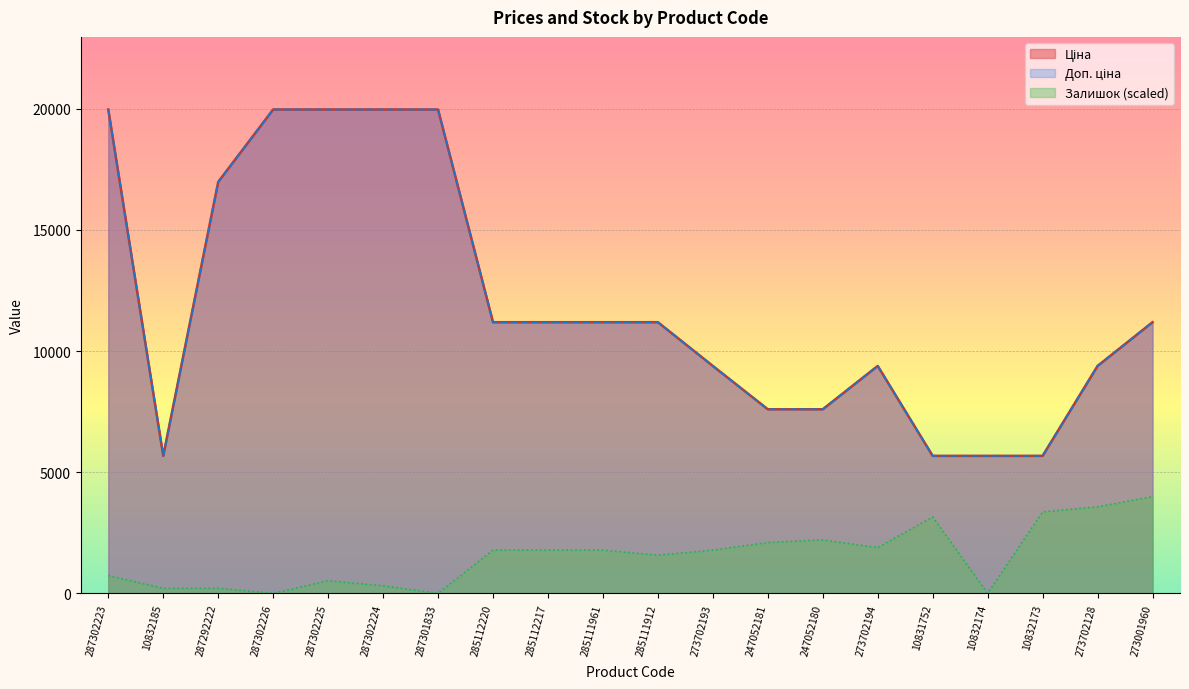

How many series are shown in this chart?

3